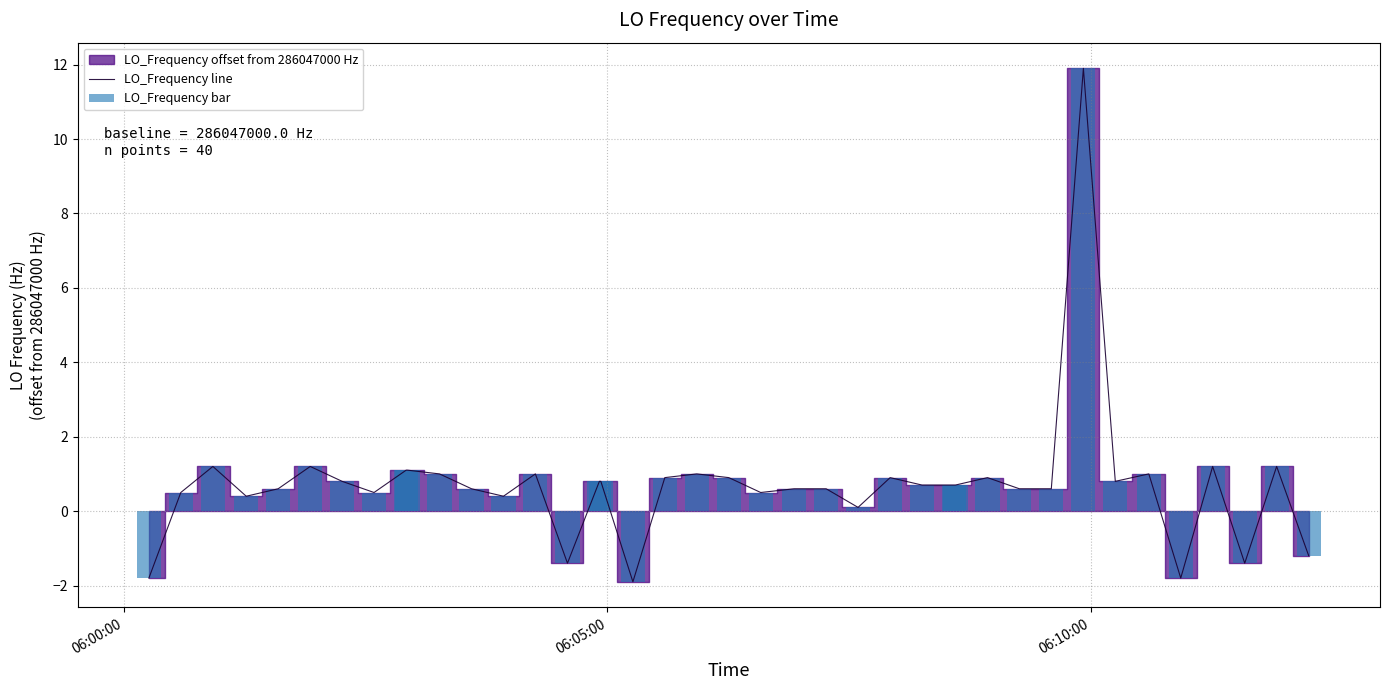

How many groups of bars are there?

40